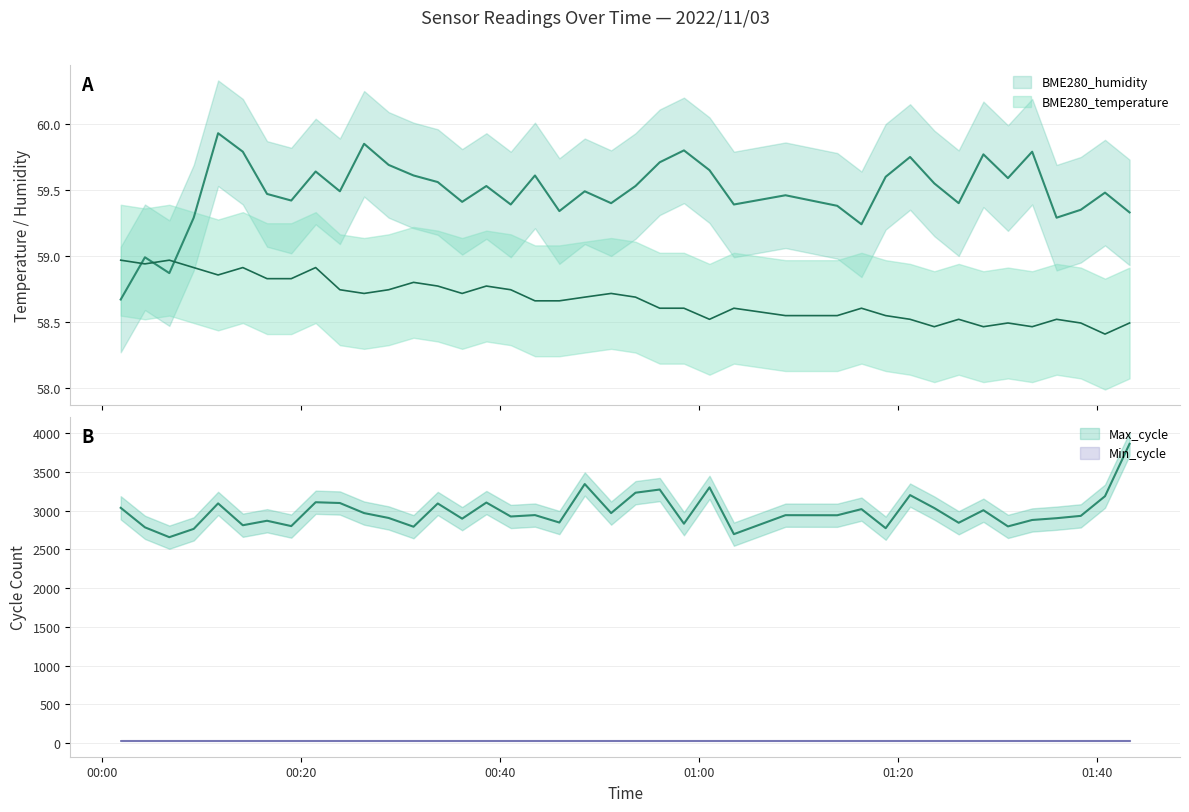

At how many categories does at least one series exceed 3290?

3